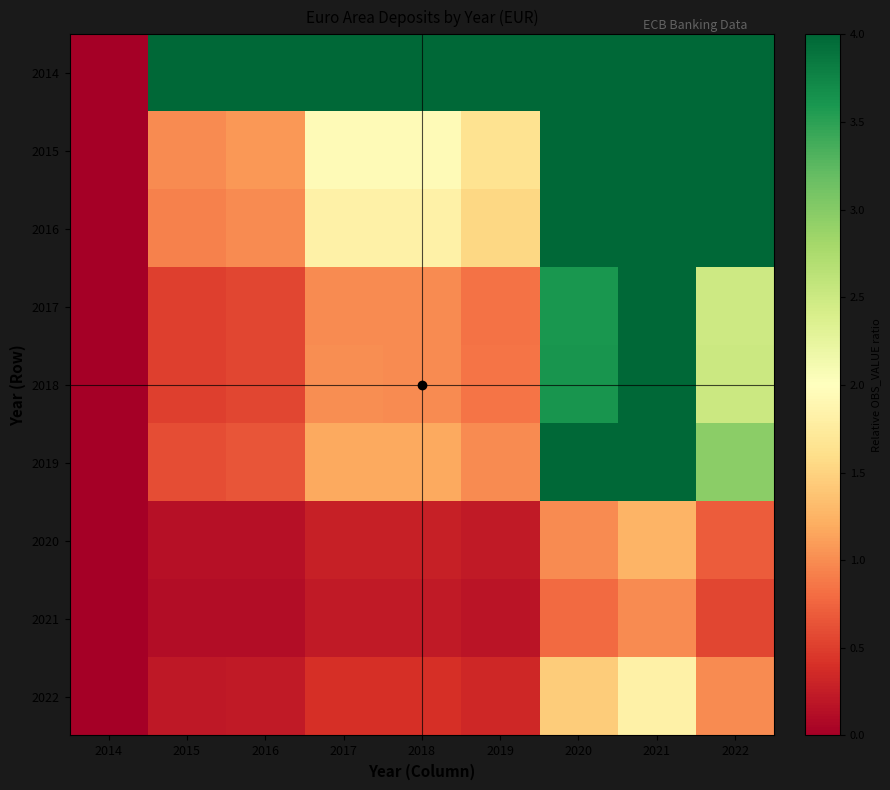

List the series in order of their peak value, lowest first.

2021, 2020, 2022, 2014, 2015, 2016, 2017, 2018, 2019